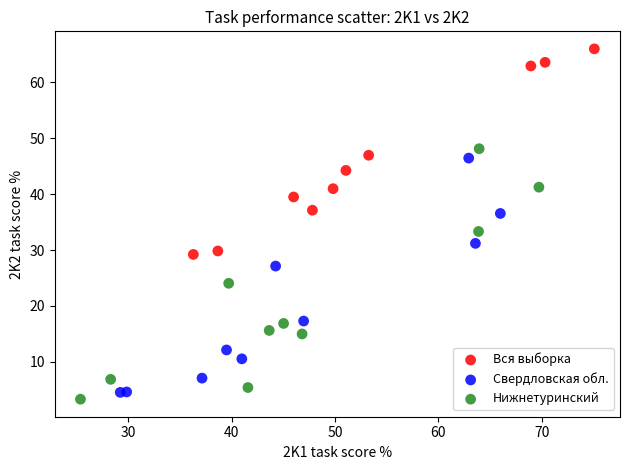

Which series has the largest Y range (max minus min)?

Нижнетуринский